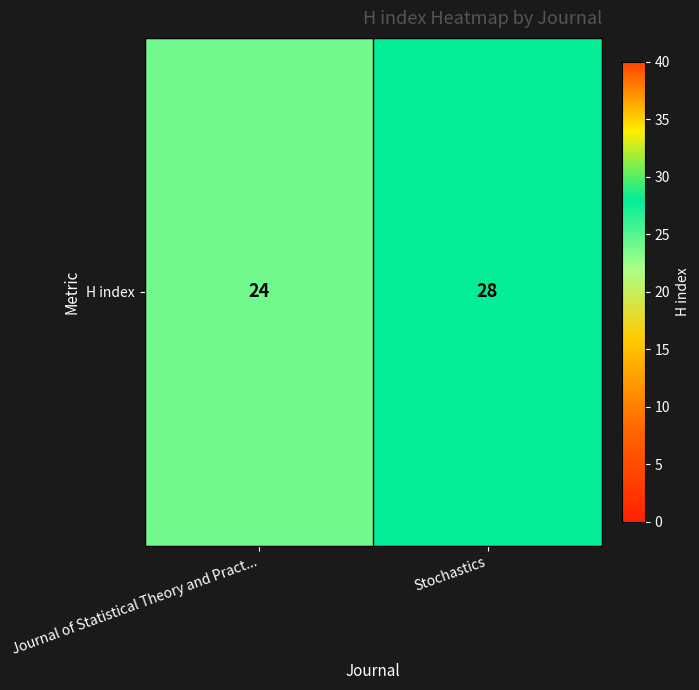

Rank the categories by value from lowest to highest.

Journal of Statistical Theory and Pract..., Stochastics